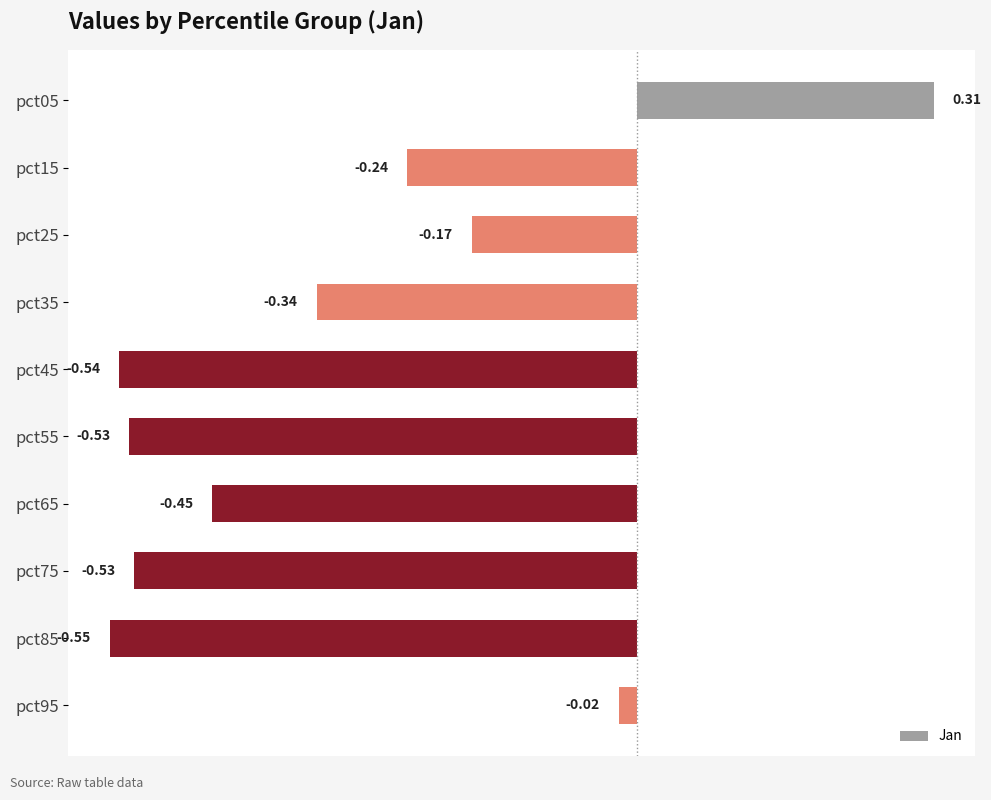

Which category has the highest value across all series?

pct05